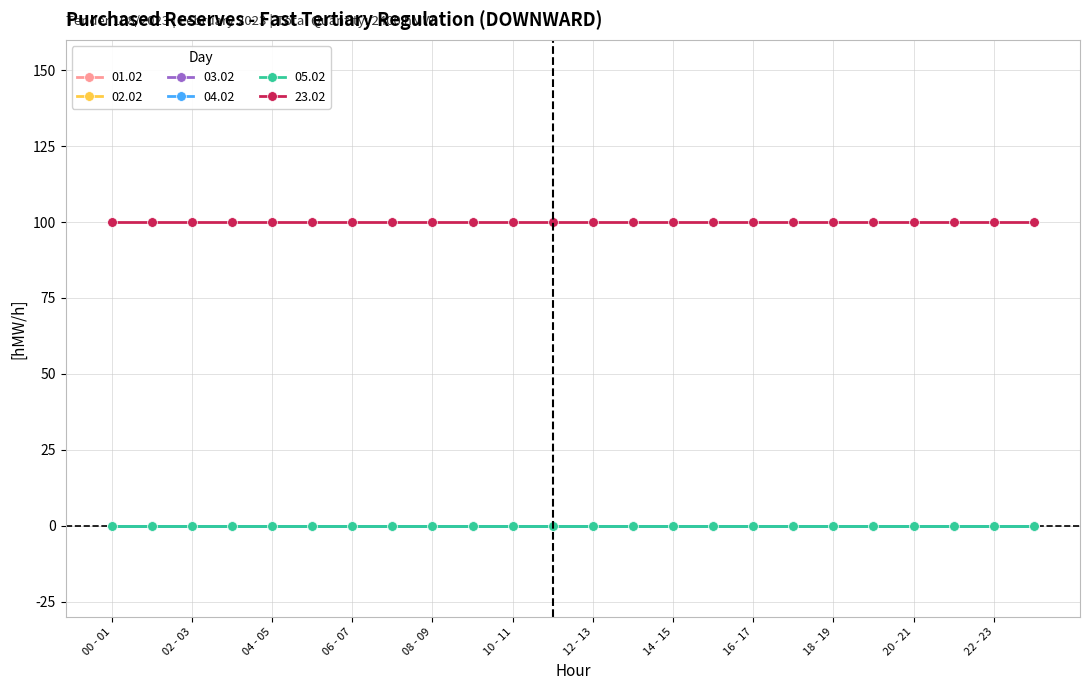

True or false: 04.02 and 03.02 cross at least once.

False